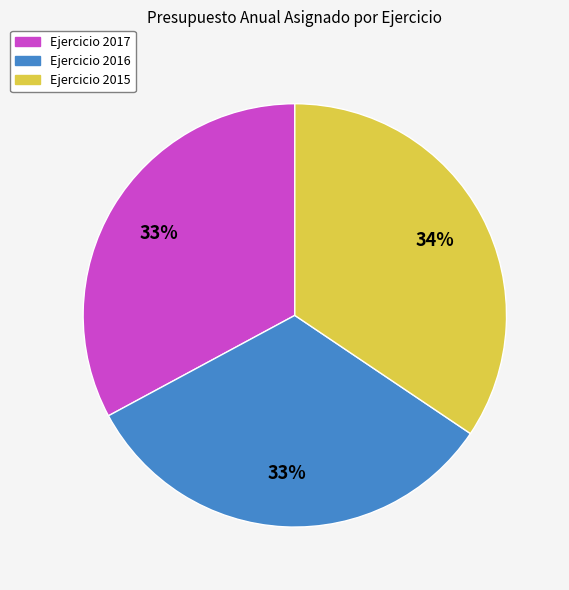

Is there any slice that represents more than half of the pie?

No